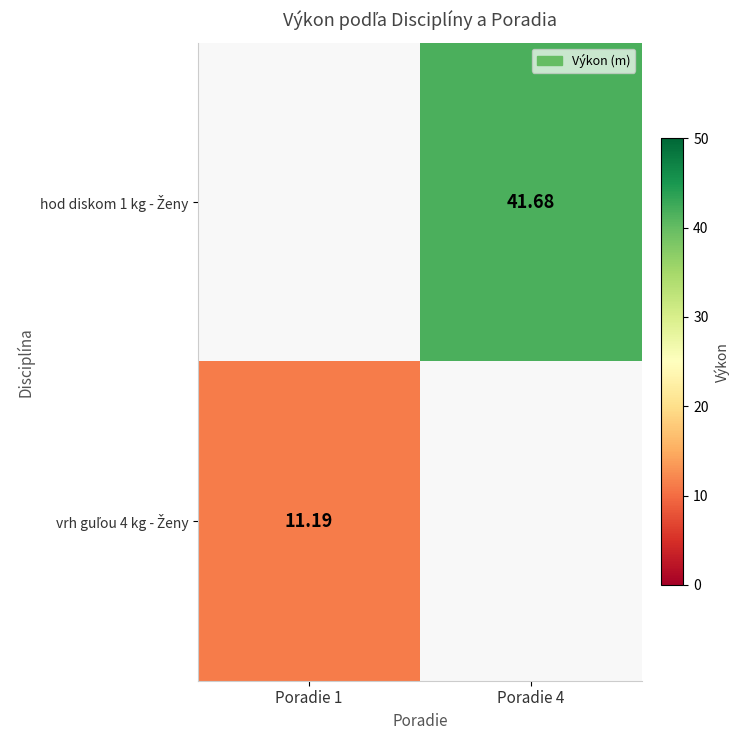

How many positive values does the vrh guľou 4 kg - Ženy series have?

1